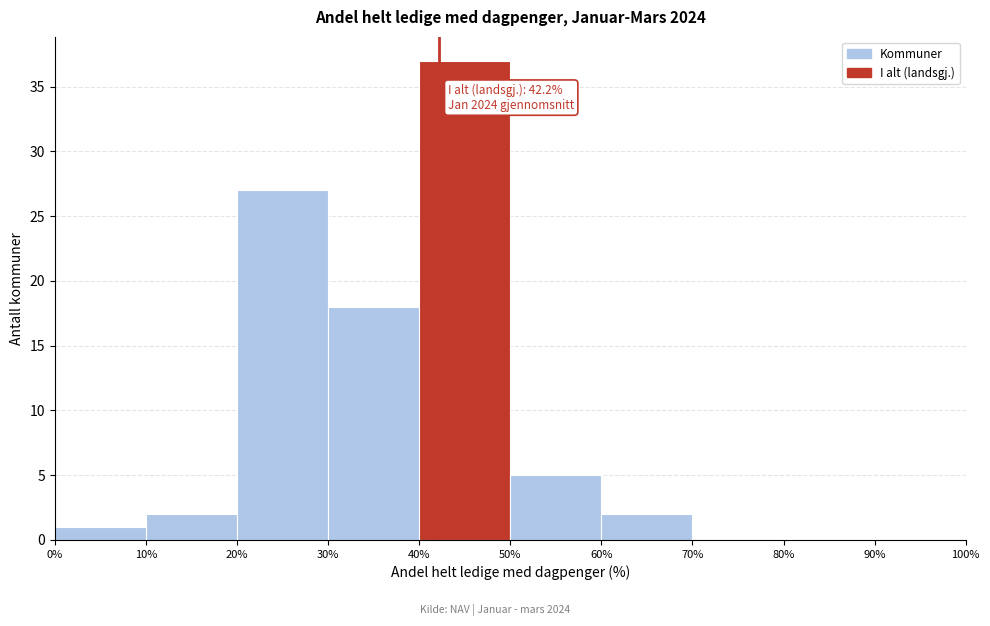

Which range on the x-axis has the tallest bar?

40% to 50%